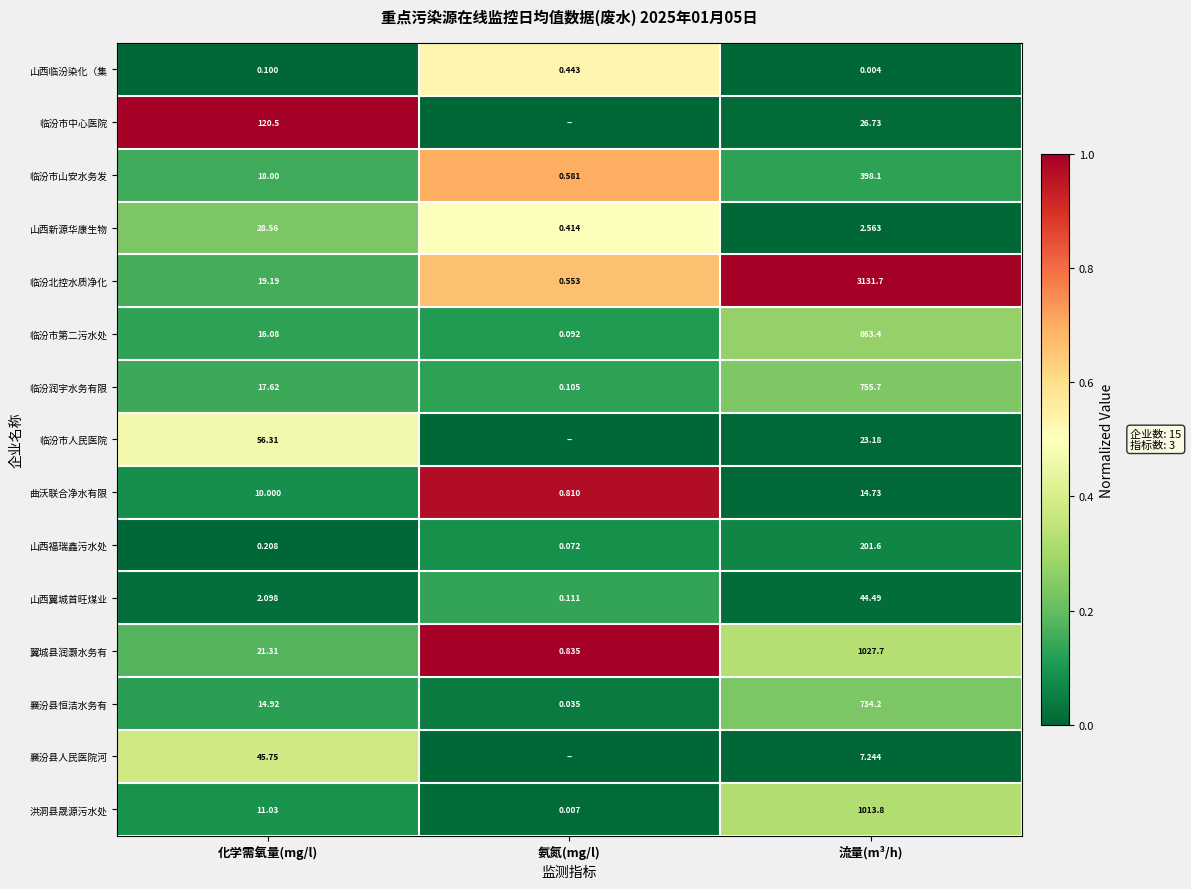

At 化学需氧量(mg/l), list the series in order from largest to smallest.

临汾市中心医院, 临汾市人民医院, 襄汾县人民医院河, 山西新源华康生物, 翼城县润灏水务有, 临汾北控水质净化, 临汾市山安水务发, 临汾润宇水务有限, 临汾市第二污水处, 襄汾县恒洁水务有, 洪洞县晟源污水处, 曲沃联合净水有限, 山西翼城首旺煤业, 山西福瑞鑫污水处, 山西临汾染化（集